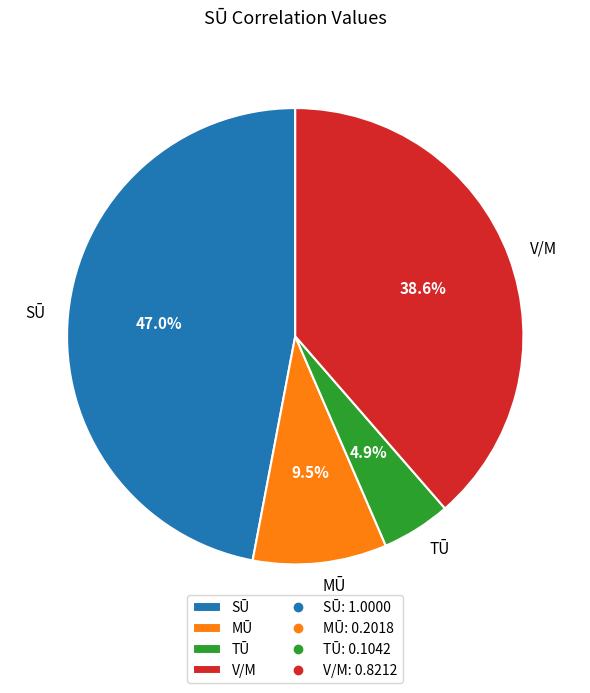

Rank the categories by value from highest to lowest.

SŪ, V/M, MŪ, TŪ